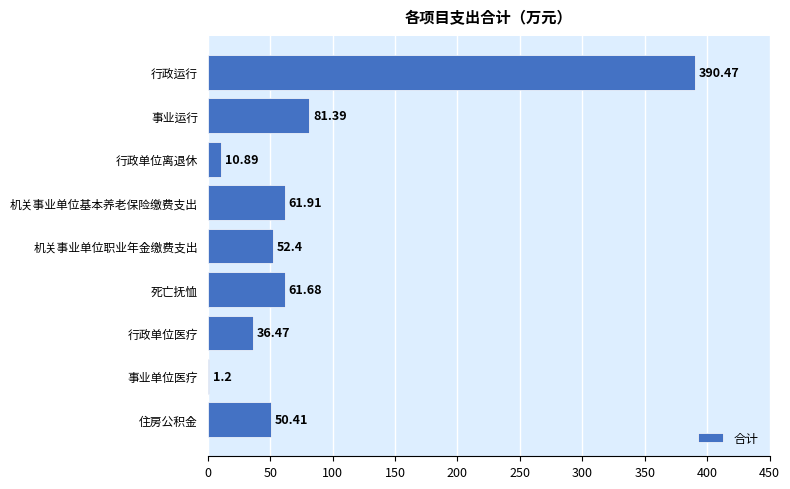

What is the ratio of the value at 行政单位医疗 to the value at 住房公积金?

0.7